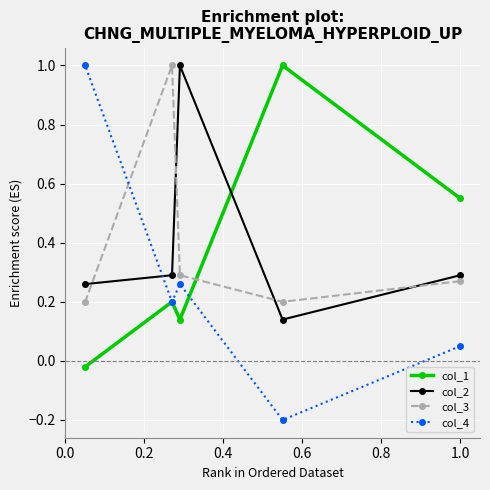

What is the value of the col_2 point at the 3rd from the left?

1.0